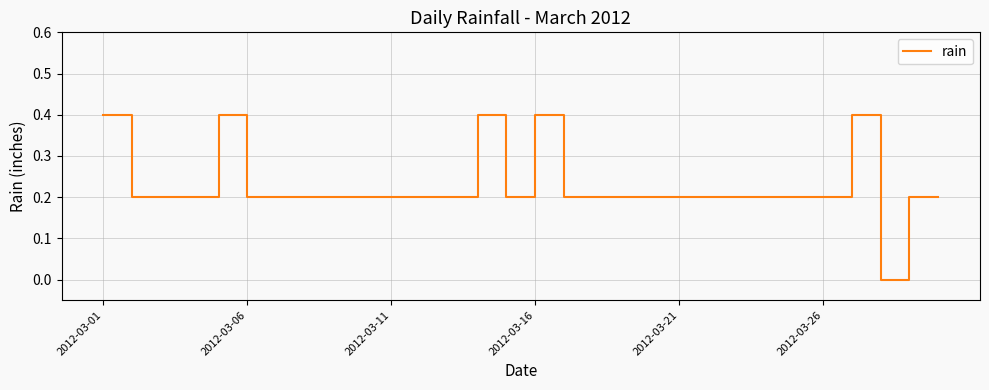

What is the difference between the maximum and minimum values?

0.4